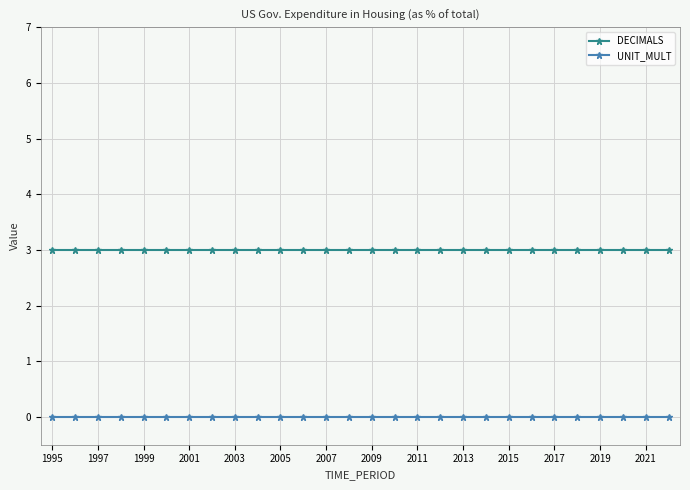

What is the maximum value for DECIMALS?

3